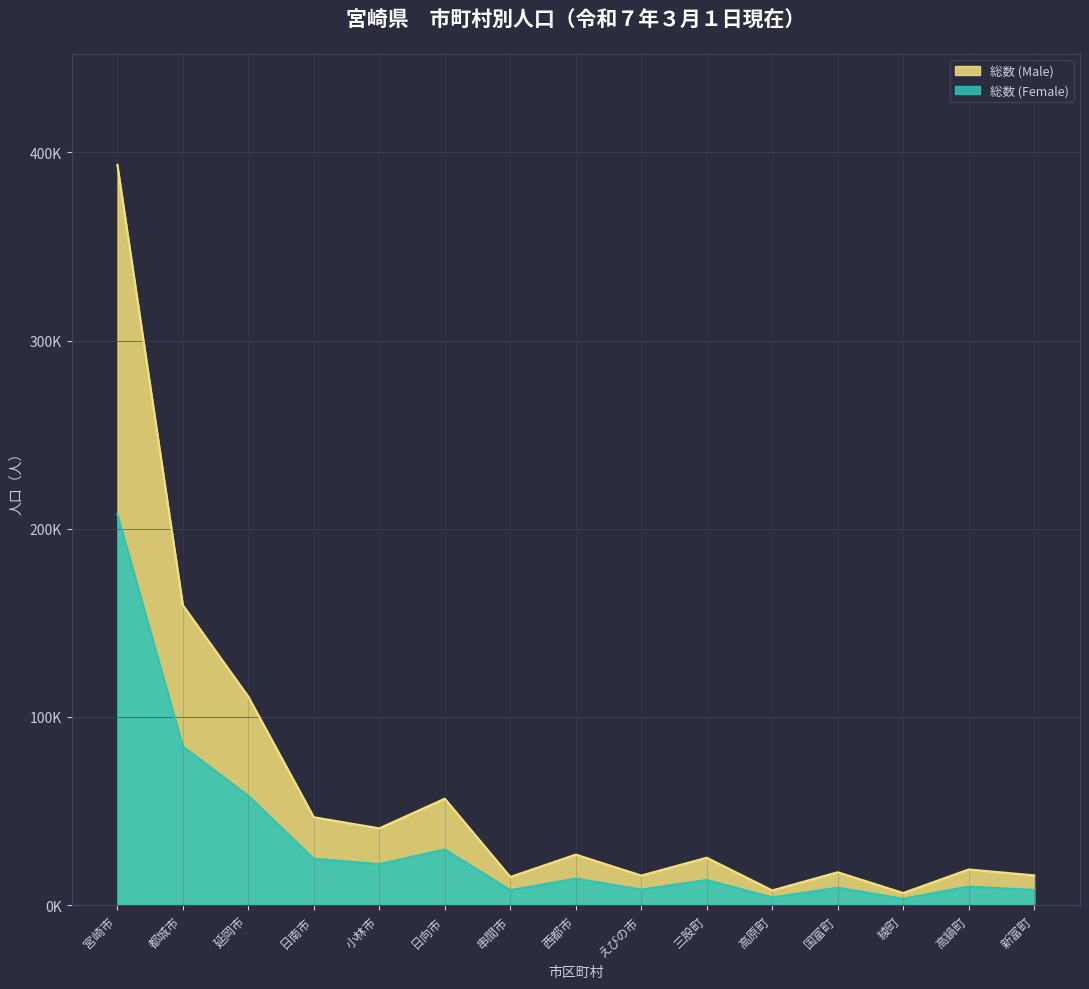

What is the spread (max minus min) of values at 三股町?

11829